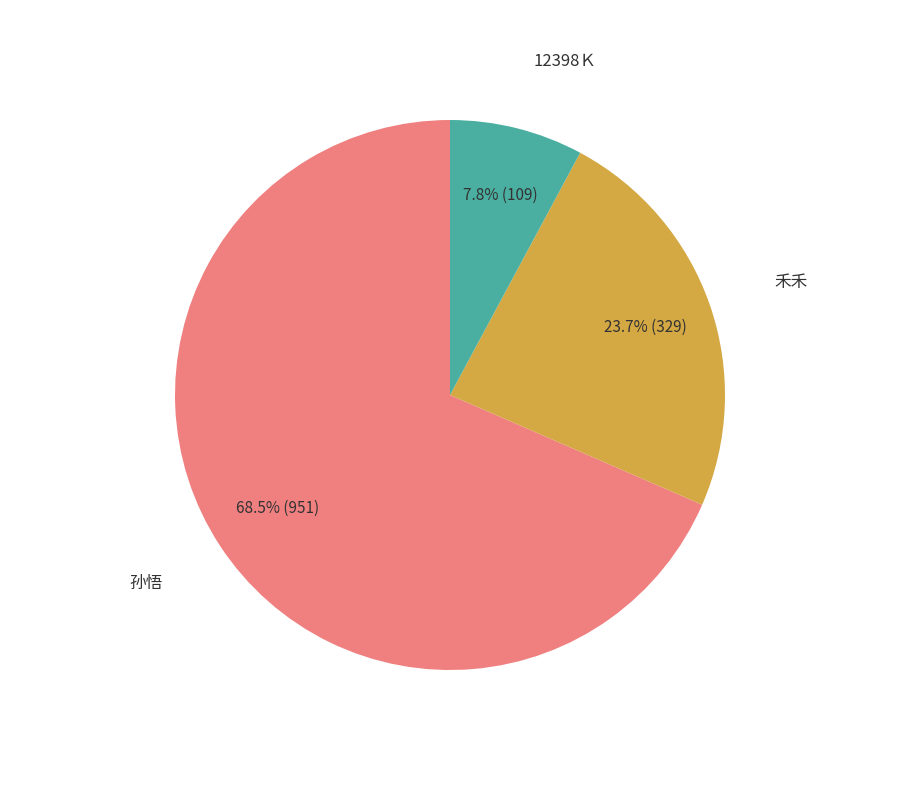

Does any single category account for the majority?

Yes